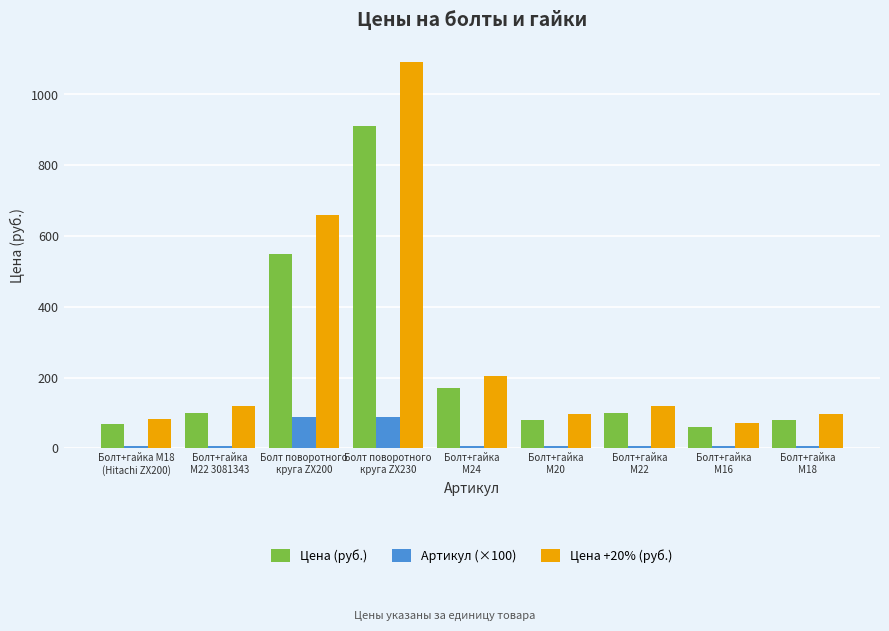

True or false: Артикул (×100) has a value of 89.5 at Болт поворотного
круга ZX200.

True